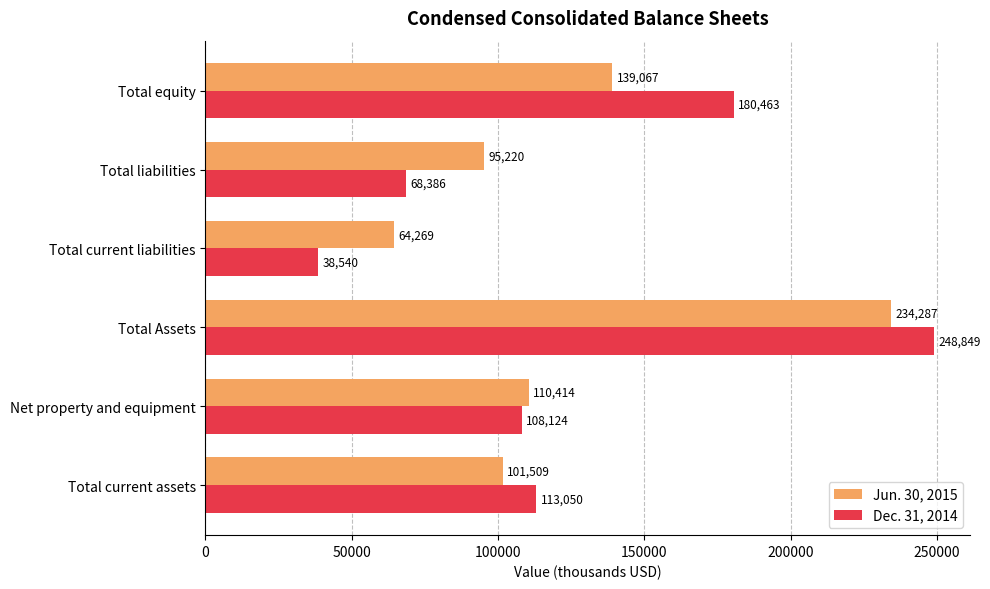

What is the difference between the Jun. 30, 2015 values at Total current assets and Net property and equipment?

8905